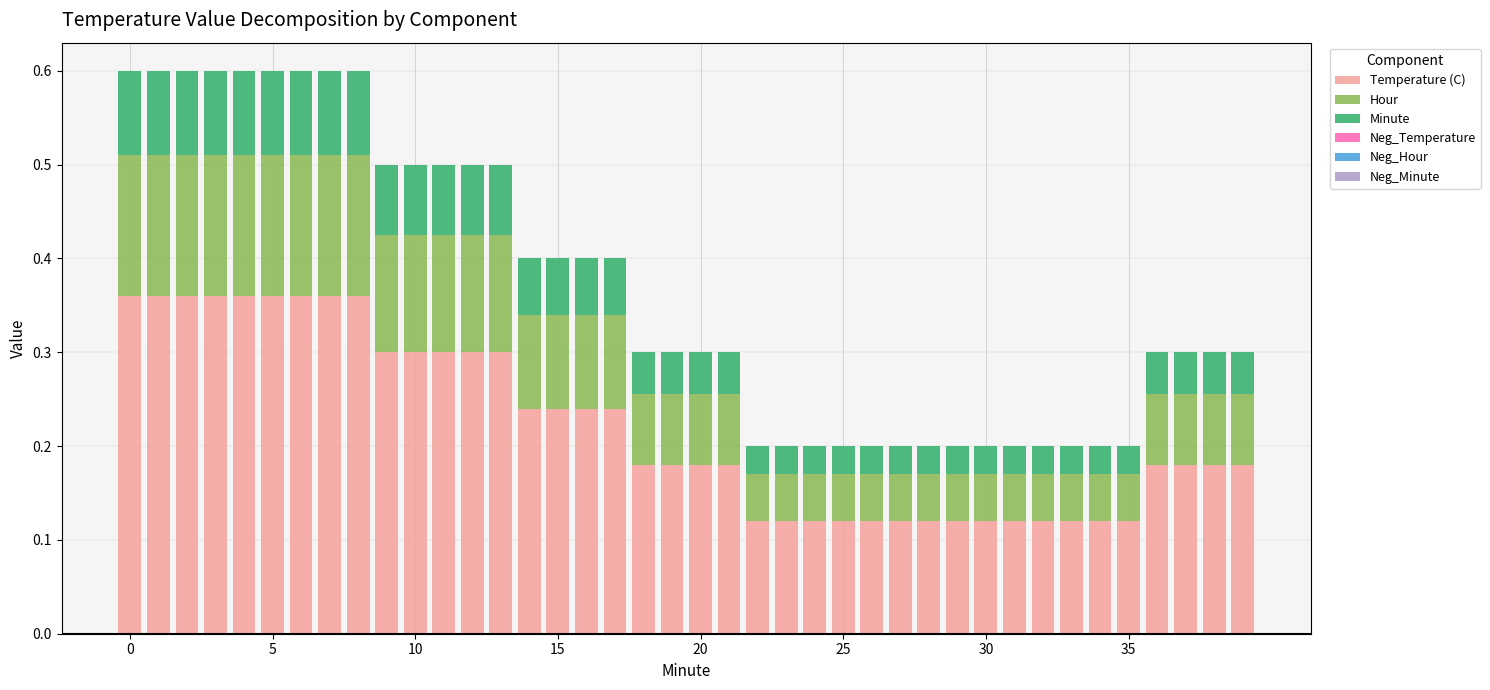

How many data points does each series have?

40